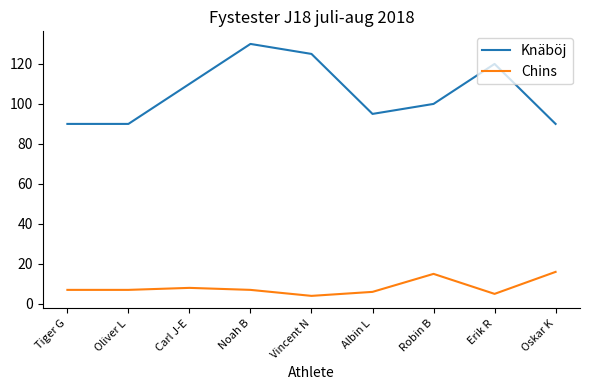

What position from the left is Oskar K?

9